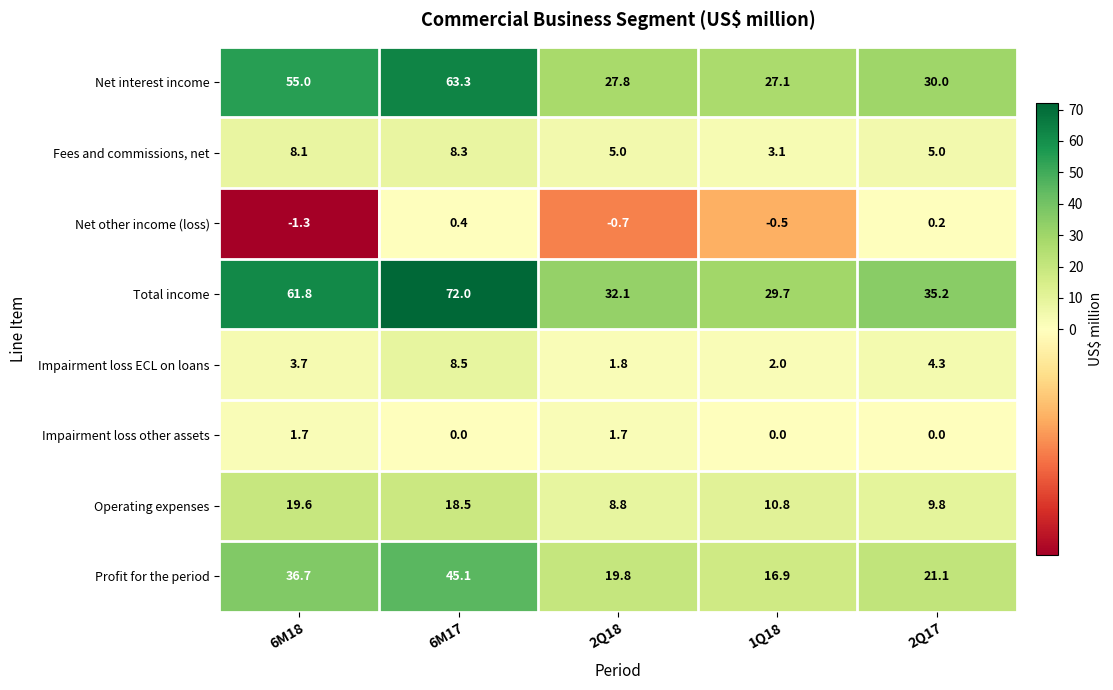

Rank the series by their maximum value, from lowest to highest.

Net other income (loss), Impairment loss other assets, Fees and commissions, net, Impairment loss ECL on loans, Operating expenses, Profit for the period, Net interest income, Total income